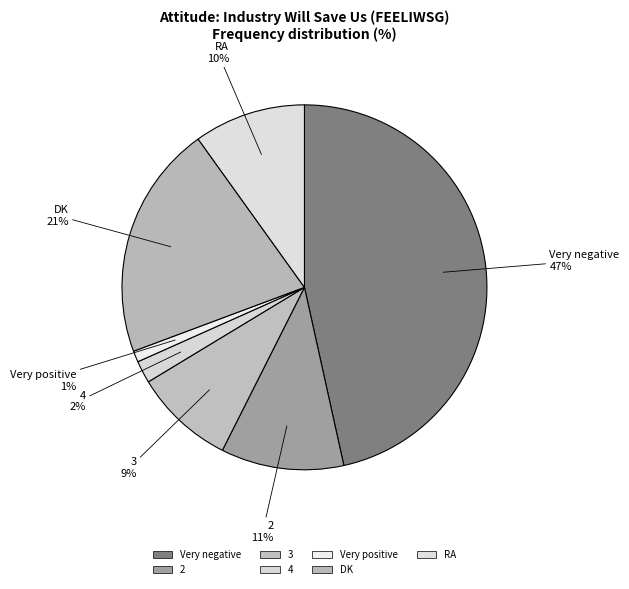

True or false: 2 accounts for 5% of the total.

False